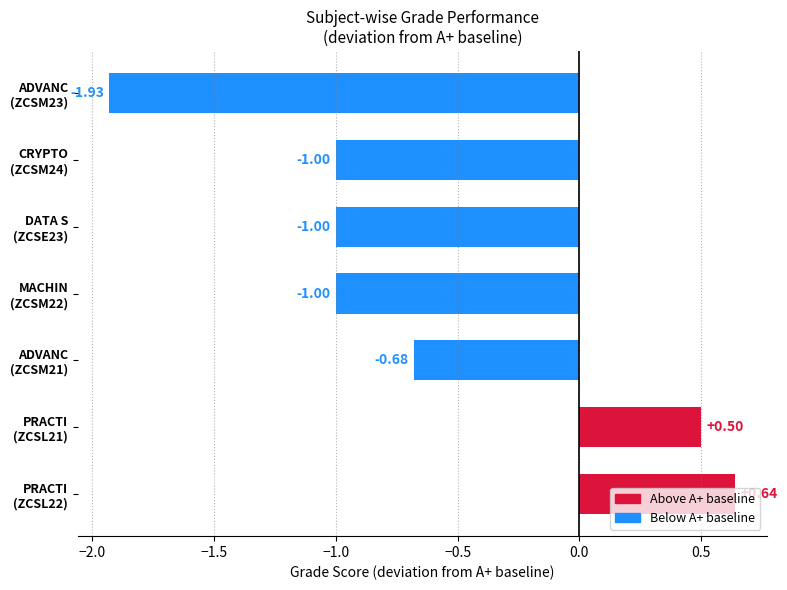

What is the average value?

-0.6